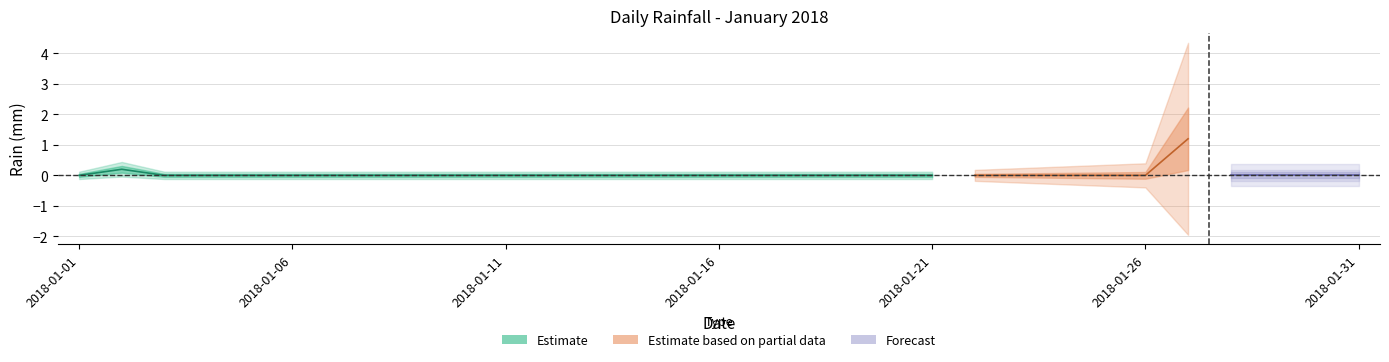

What is the greatest value displayed?

1.2